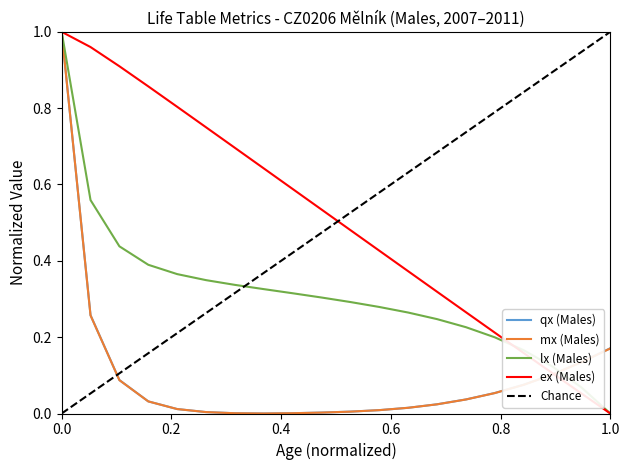

The value of mx (Males) at 6 is 0.0. True or false?

False